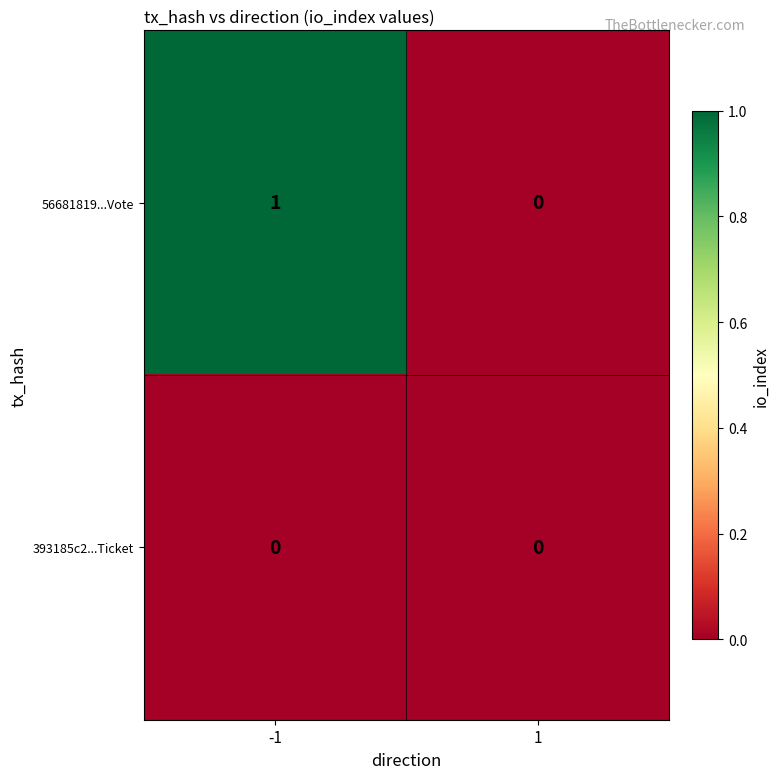

What is the difference between the highest and lowest values at -1?

1